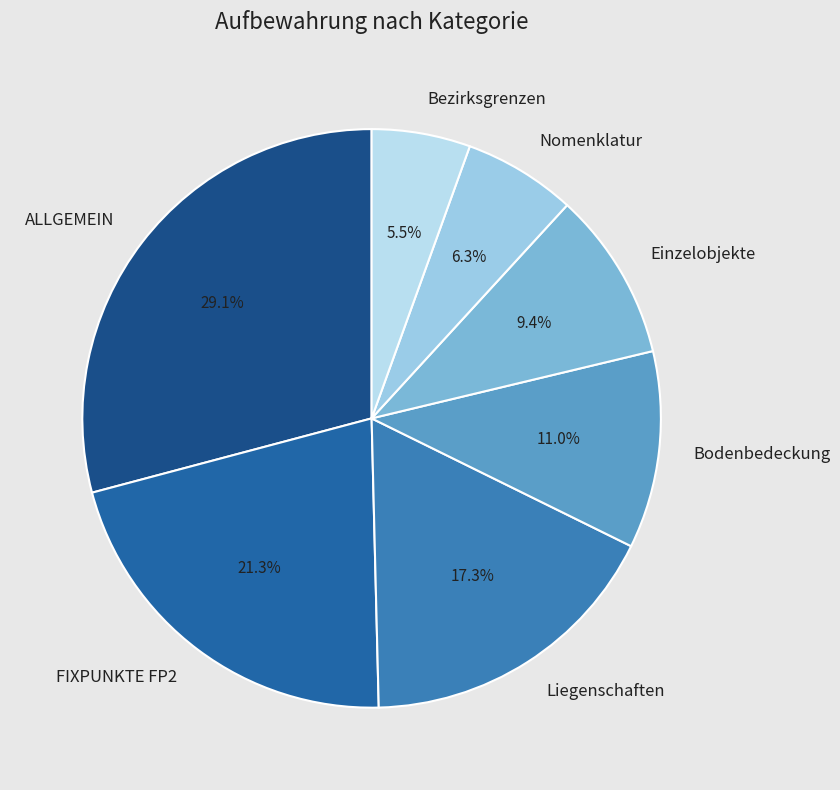

Which has a higher value, Nomenklatur or Einzelobjekte?

Einzelobjekte